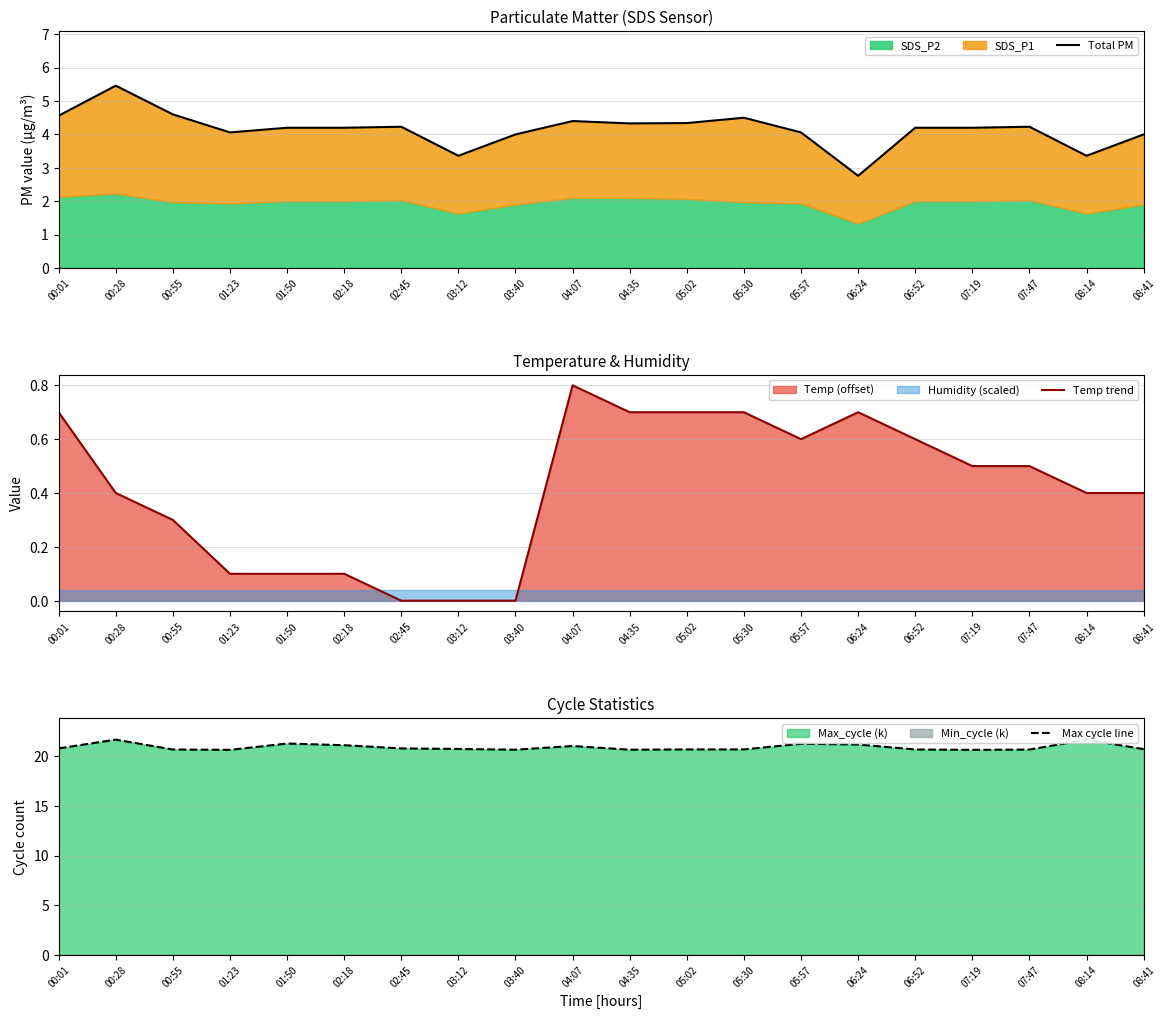

What is the value of the Max cycle line point at the 3rd from the left?

20.7